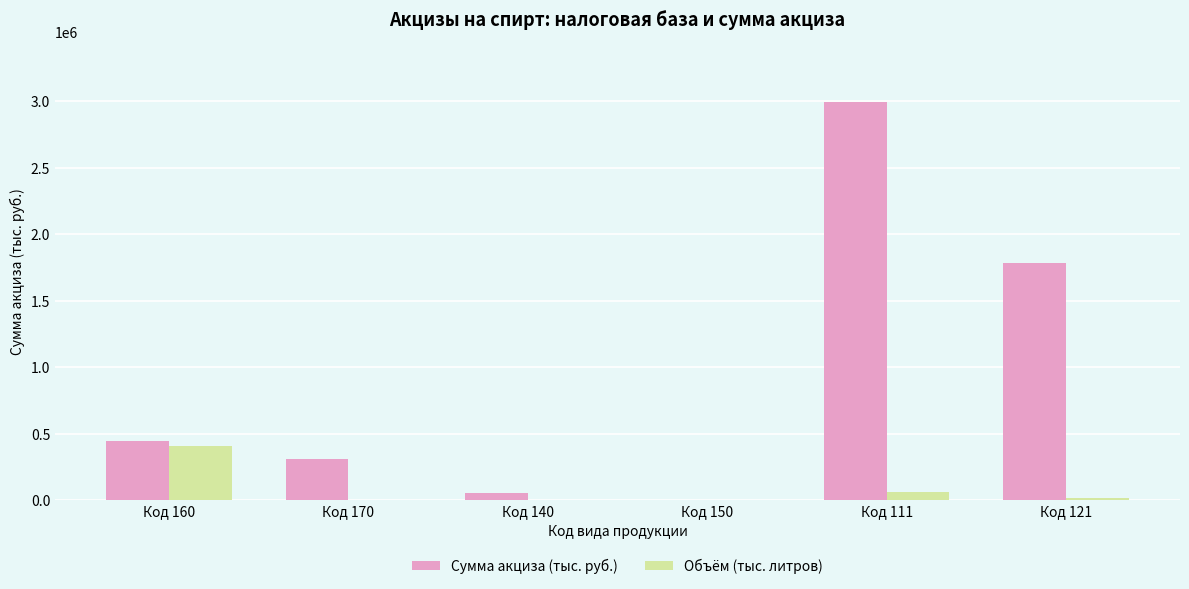

How many groups of bars are there?

6